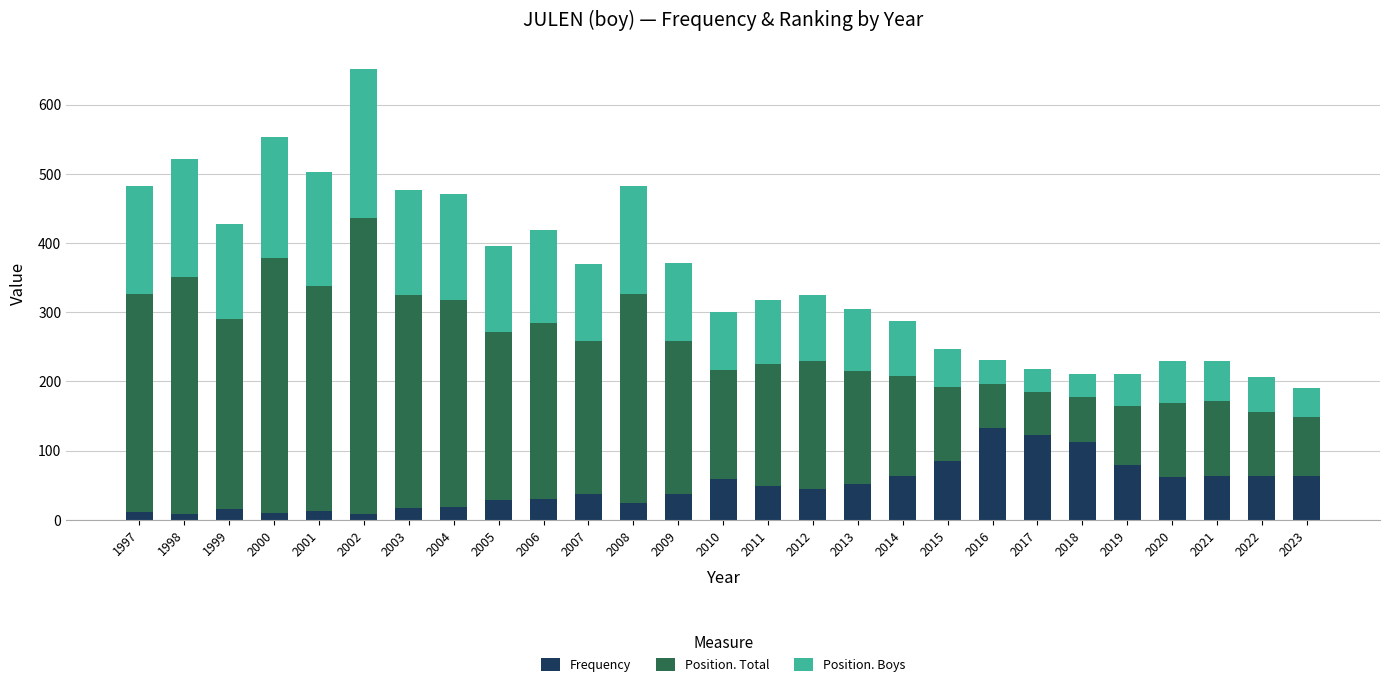

What is the sum of all Frequency values?

1313